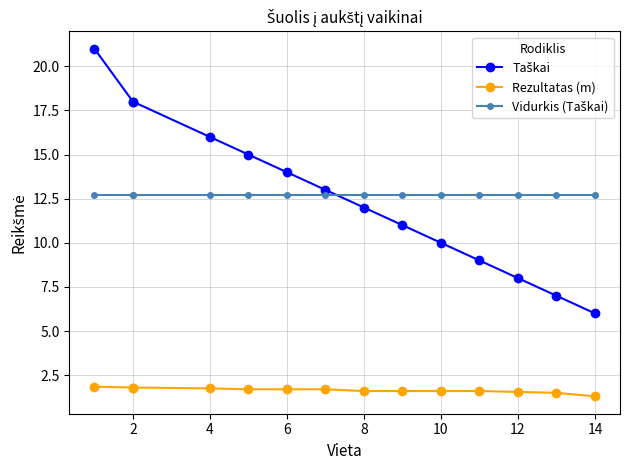

Which series has the largest total across all categories?

Taškai